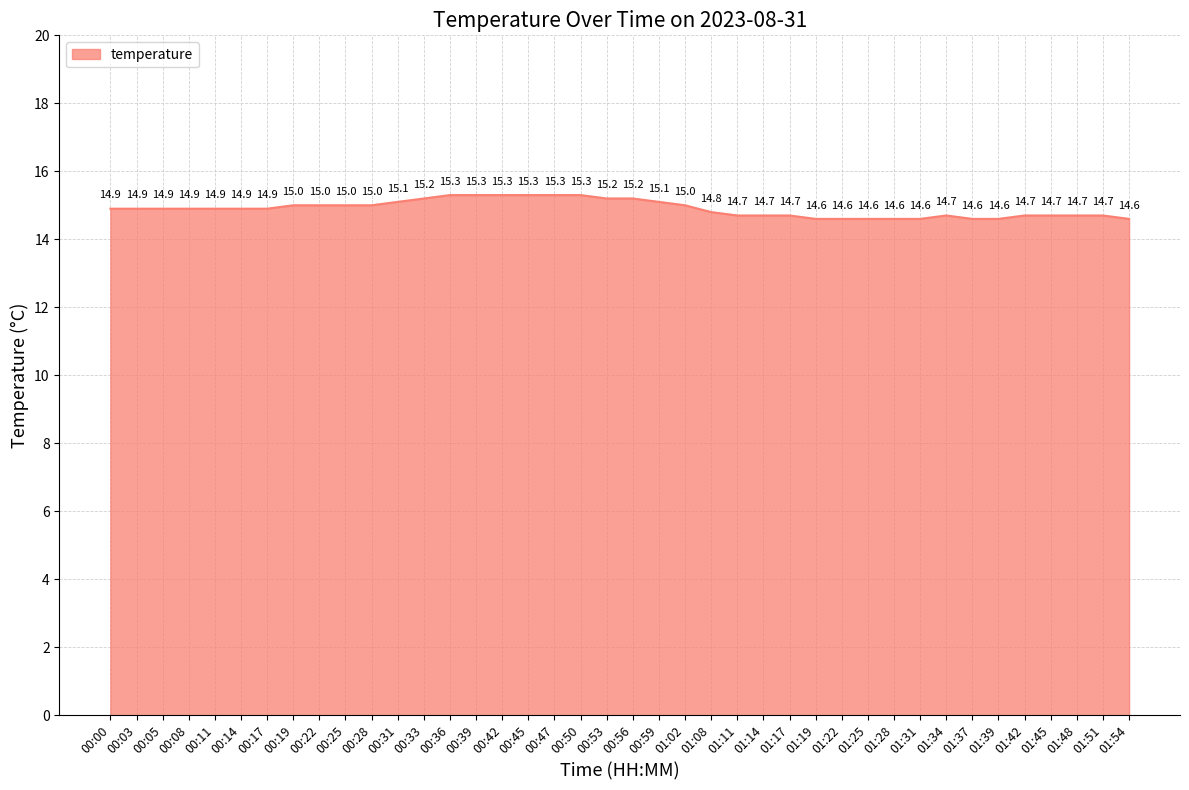

How many lines are shown in the chart?

1